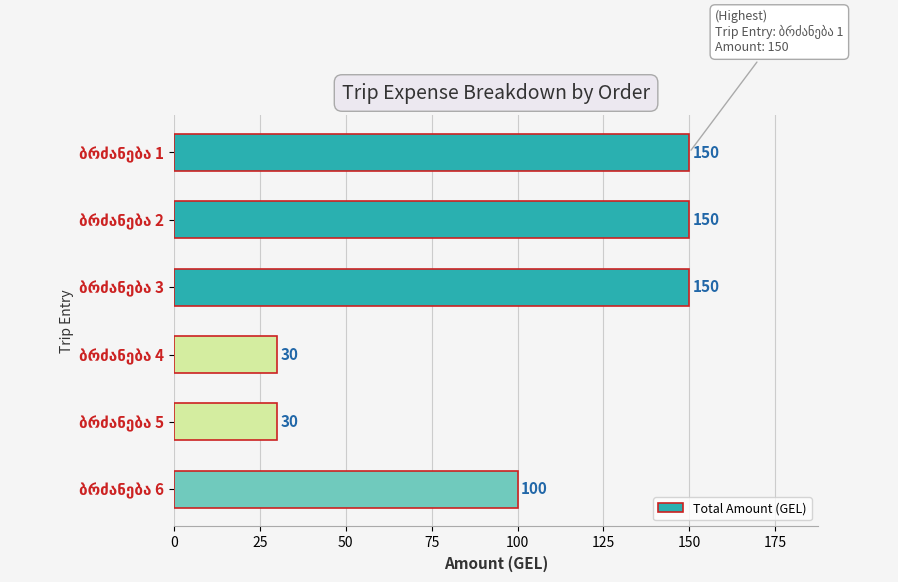

What is the value of the 5th bar from the top?

30